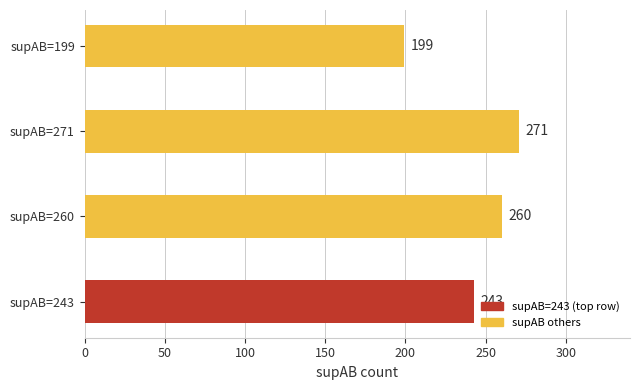

The value at supAB=260 is 260. True or false?

True